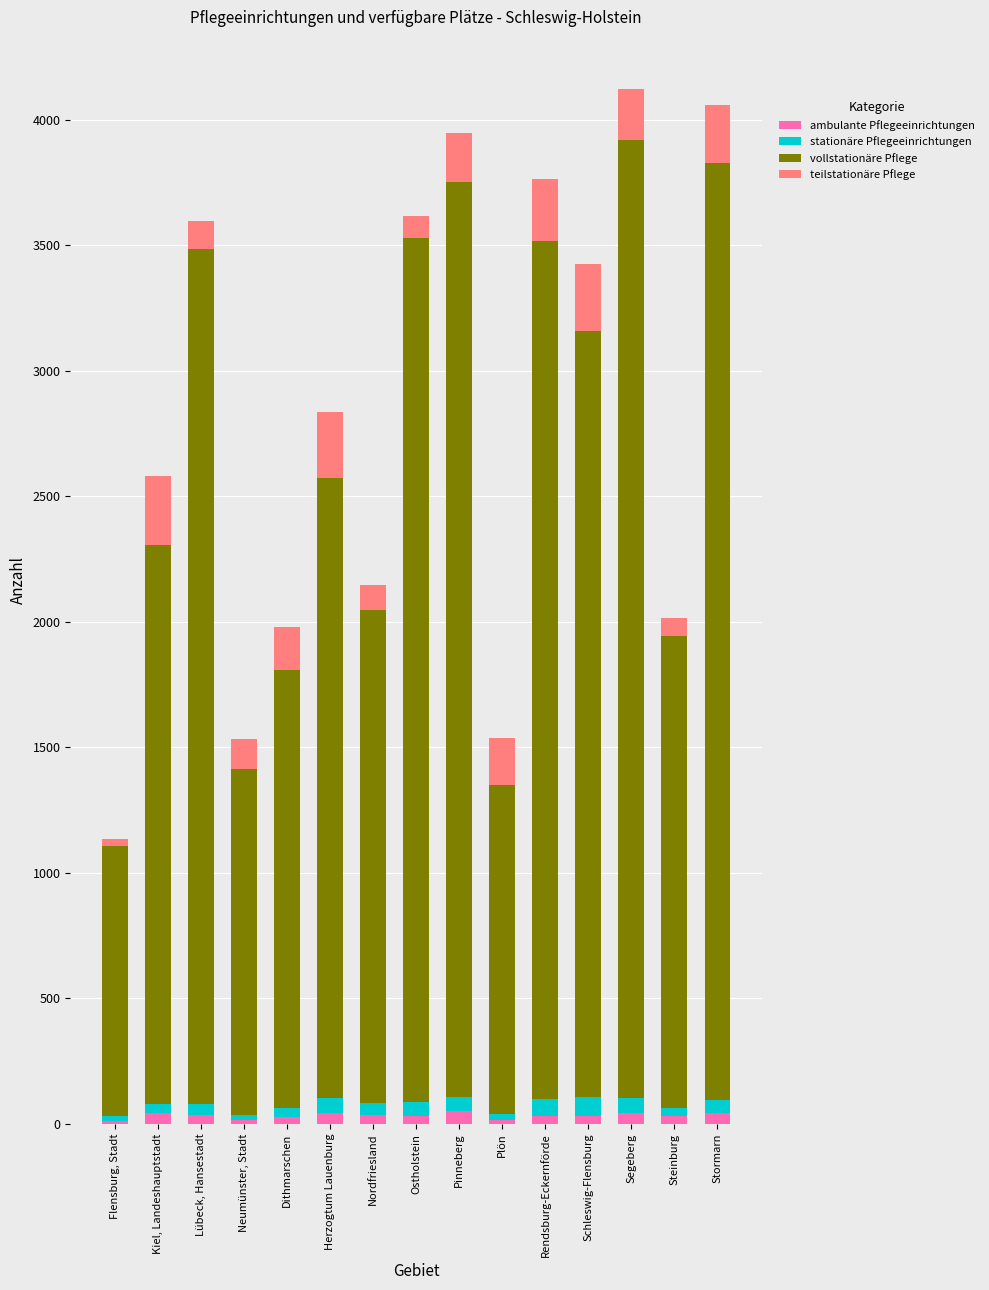

What is the average value of the ambulante Pflegeeinrichtungen series?

33